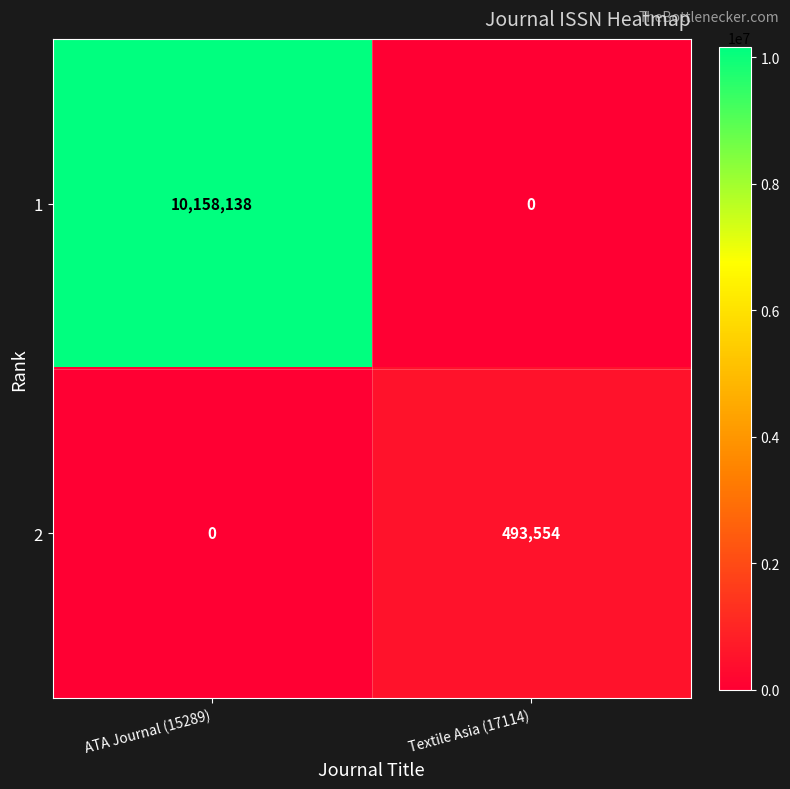

True or false: 2 has a value of 493554 at Textile Asia (17114).

True